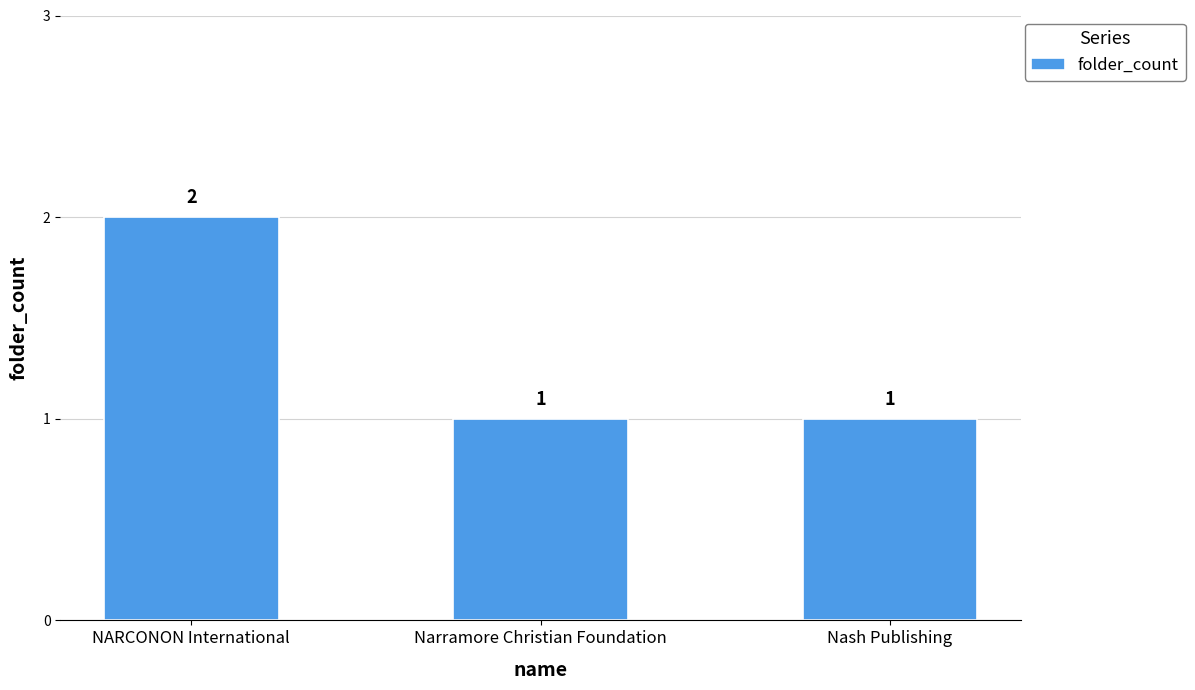

Which category has the highest value across all series?

NARCONON International